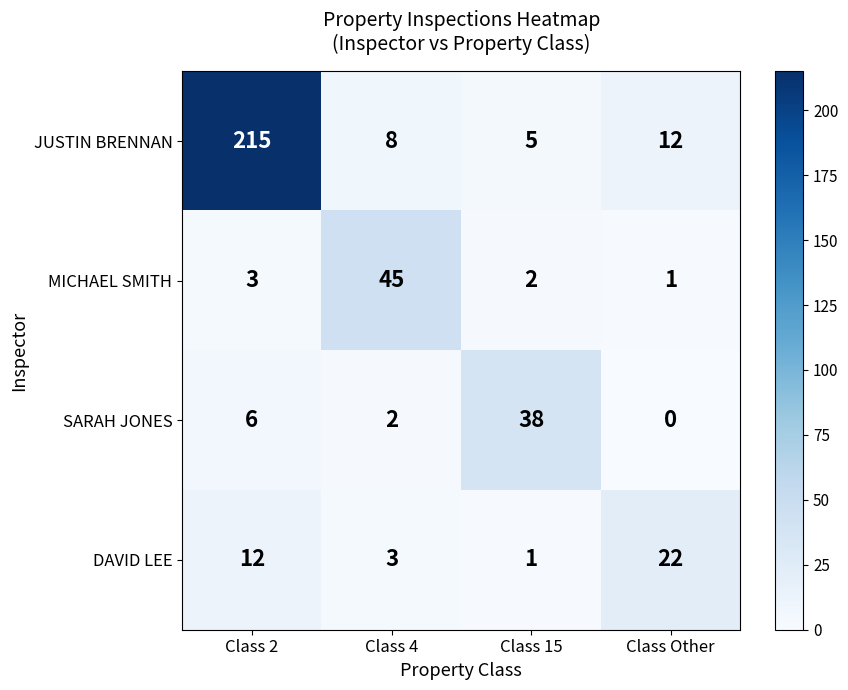

Is it true that SARAH JONES equals 15 at Class 15?

False